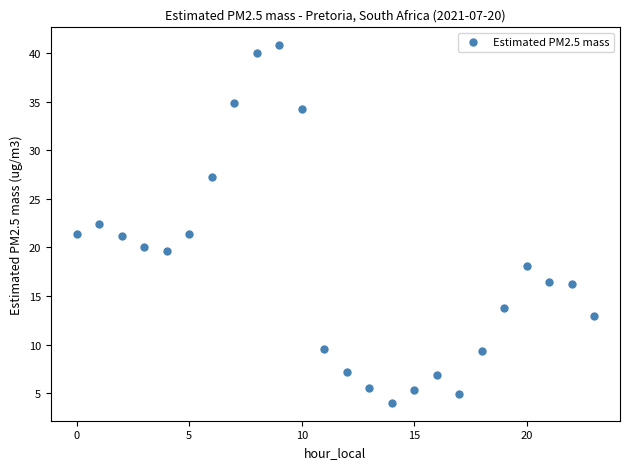

What is the range of Y values (max minus min)?

36.8